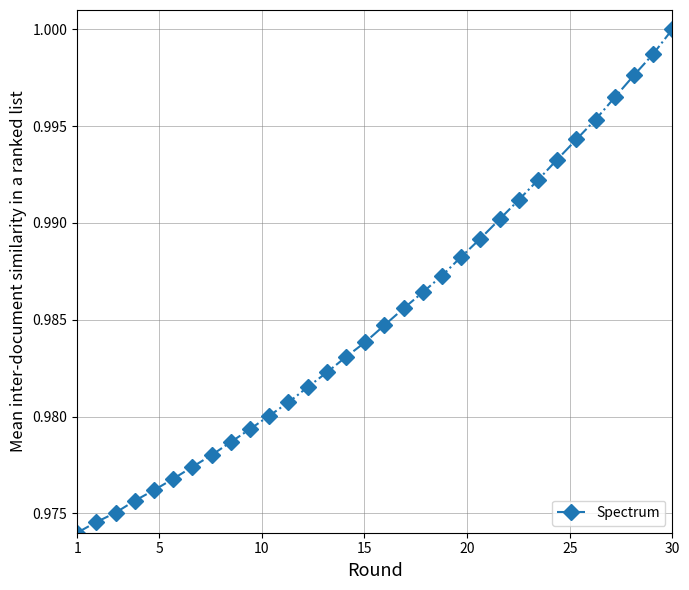

What is the sum of all values?

31.5